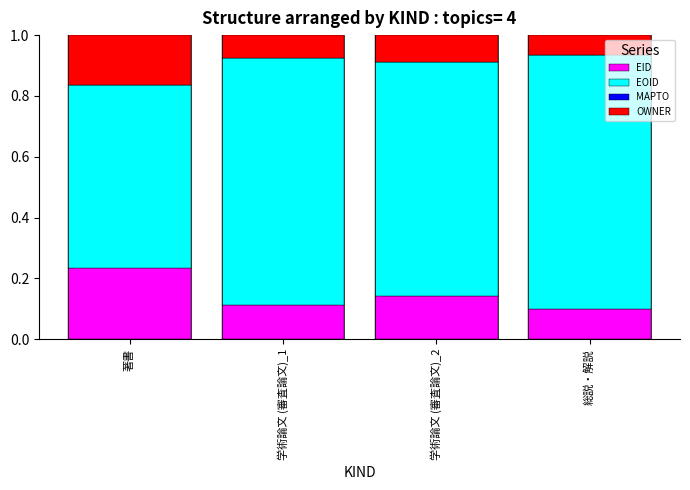

The EID series shows 0.1 at 学術論文 (審査論文)_2. True or false?

True